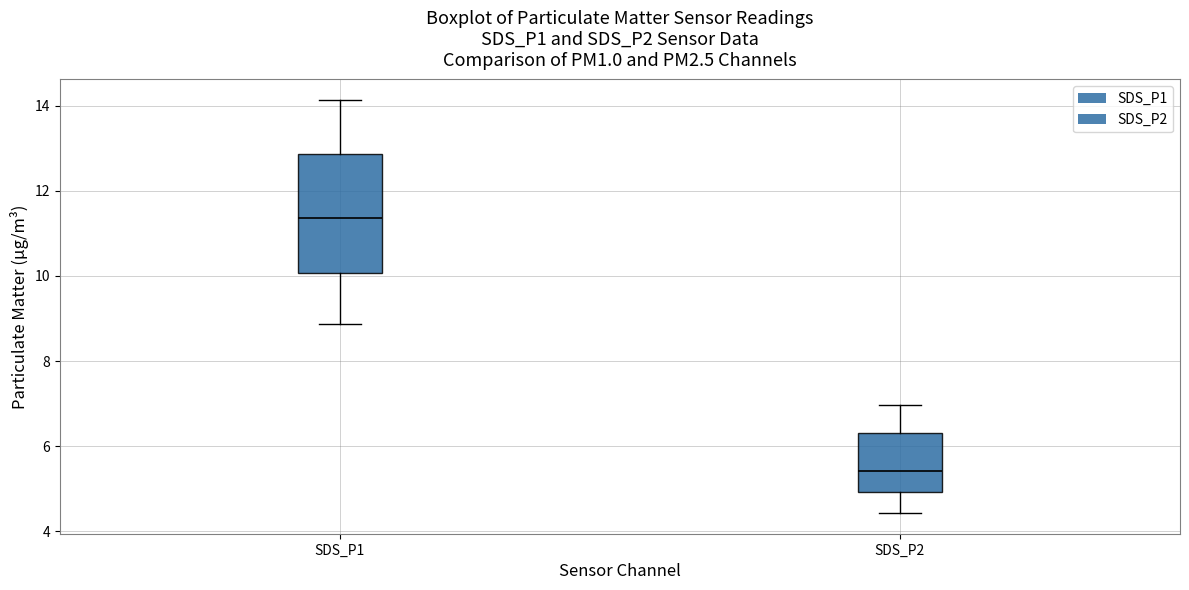

Which box is the tallest, from its lower edge to its upper edge?

SDS_P1